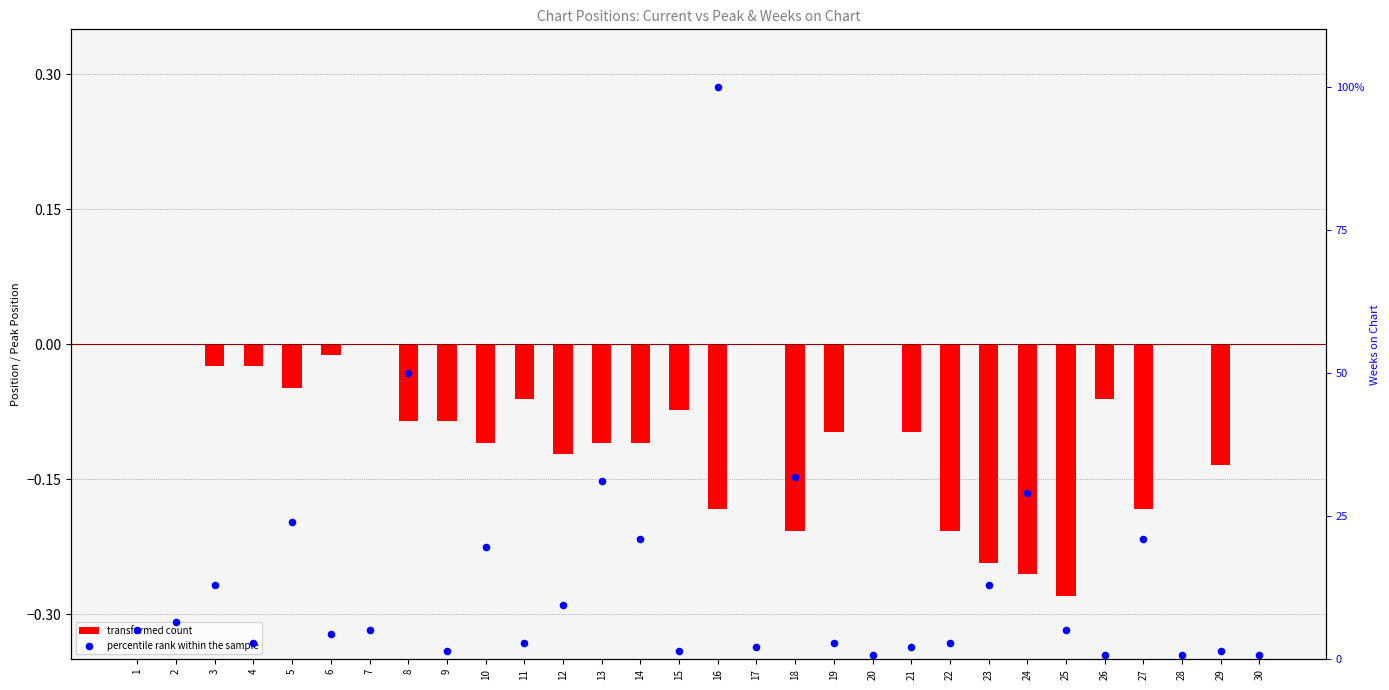

What is the total value across all series at 15?

1.4